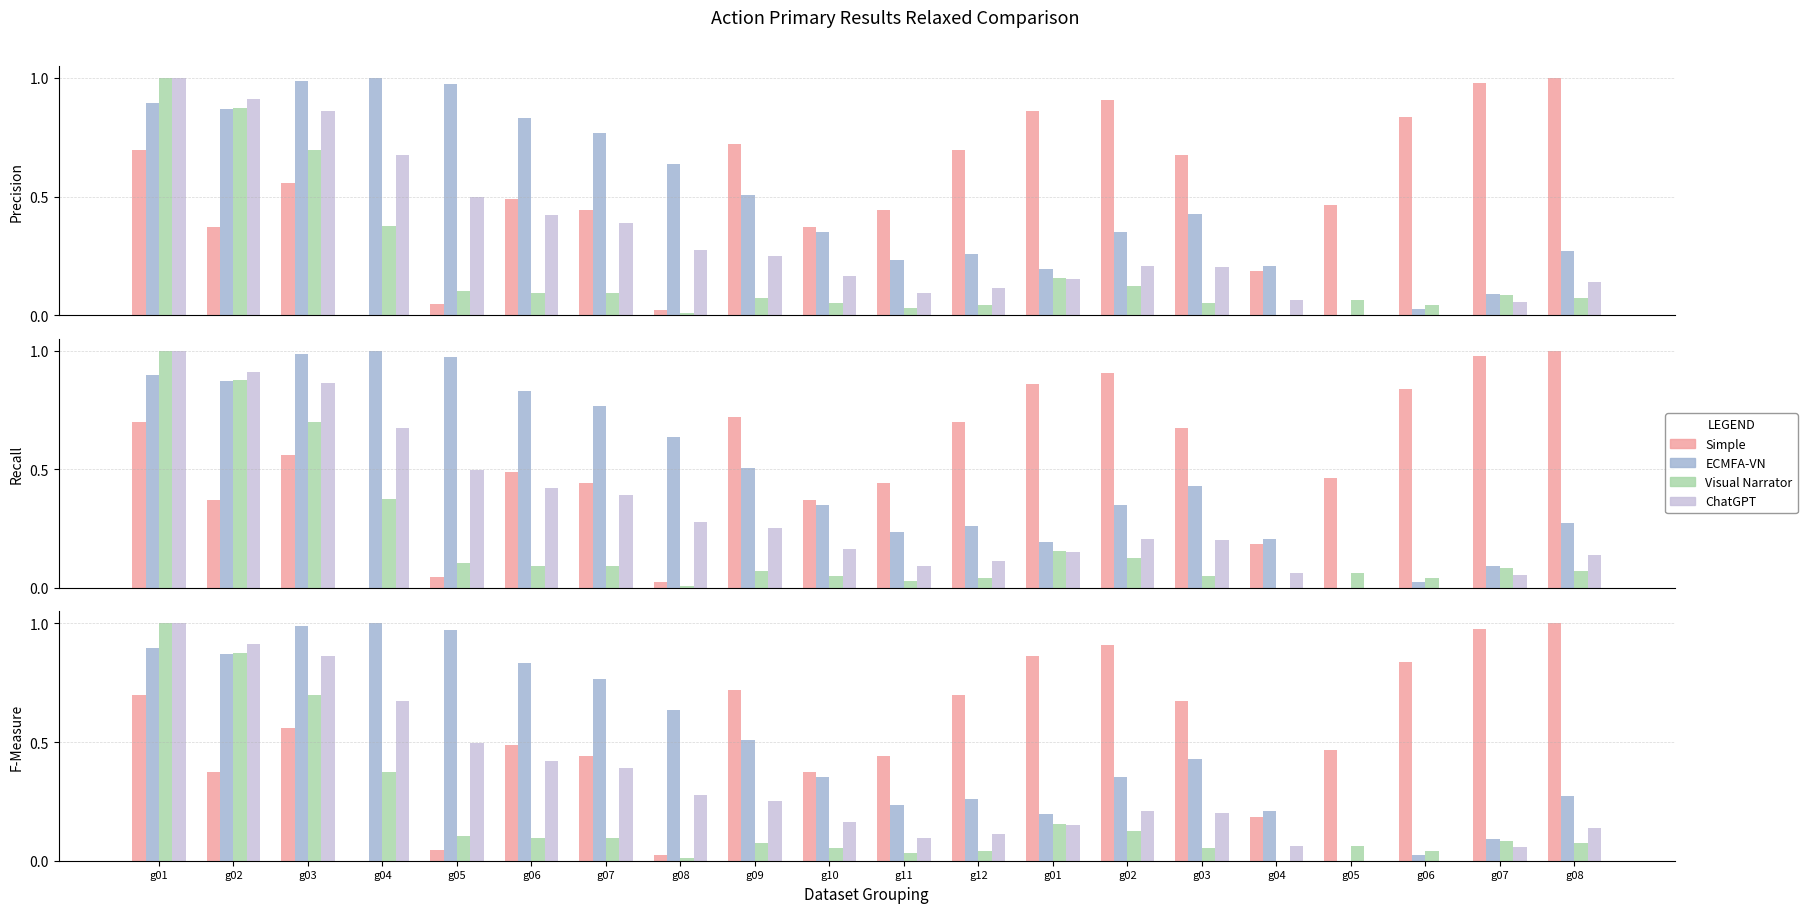

How many groups of bars are there?

20